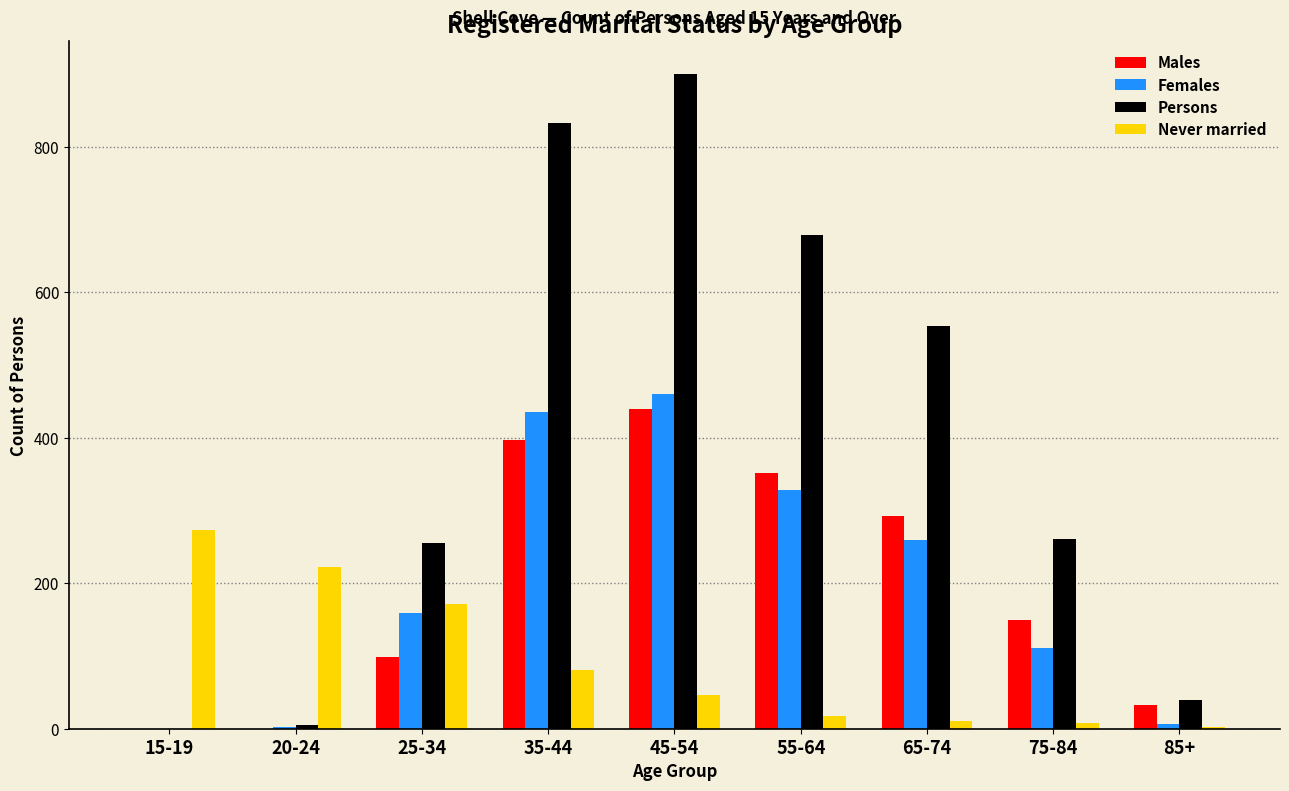

The value of Never married at 35-44 is 81. True or false?

True